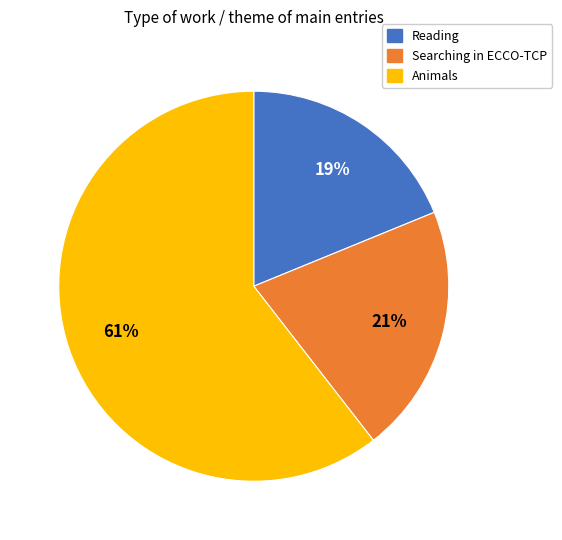

Does Searching in ECCO-TCP account for over 50% of the chart?

No